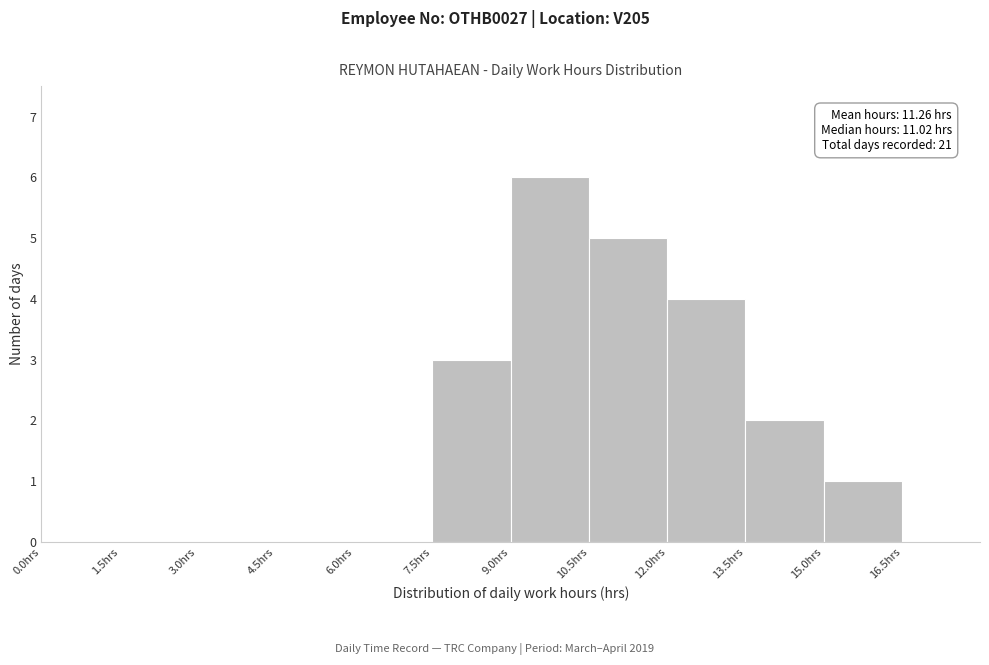

Which range on the x-axis has the tallest bar?

9.0 to 10.5